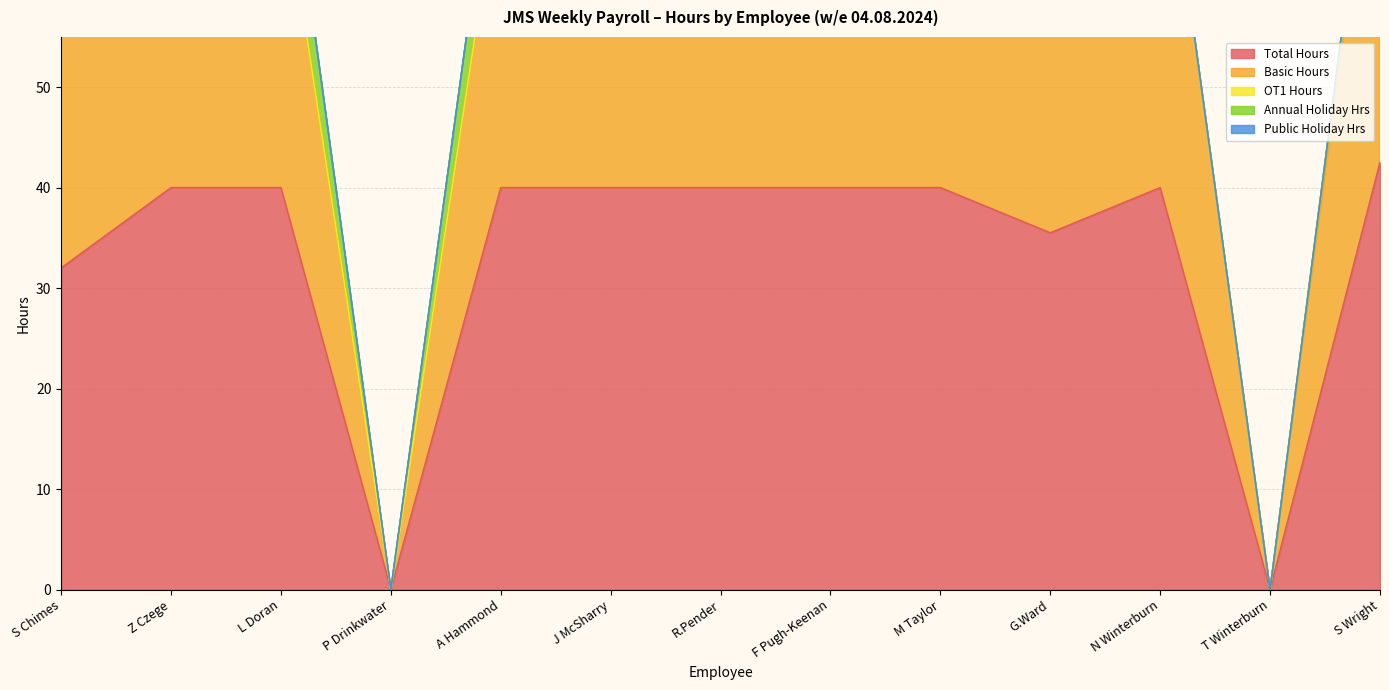

What is the label of the 10th point from the right?

P Drinkwater